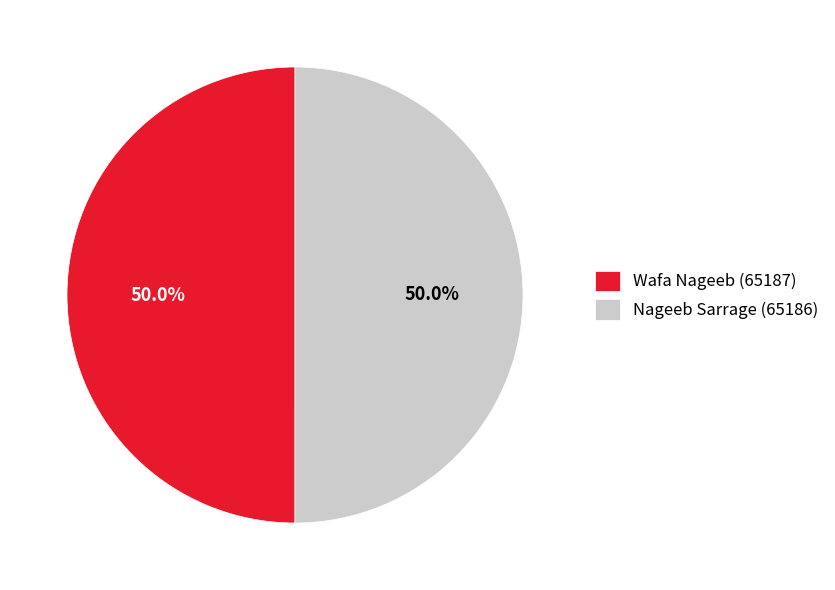

To the nearest percent, what percentage of the pie is Nageeb Sarrage (65186)?

50%